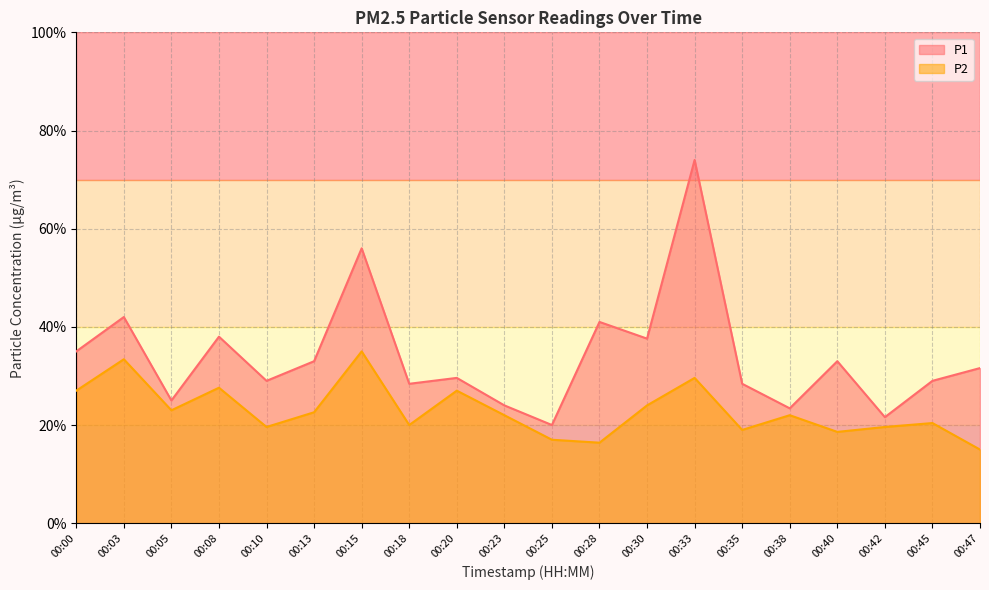

True or false: P1 and P2 cross at least once.

False